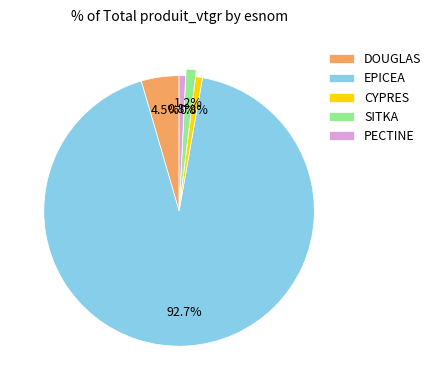

Count the number of slices in the pie.

5